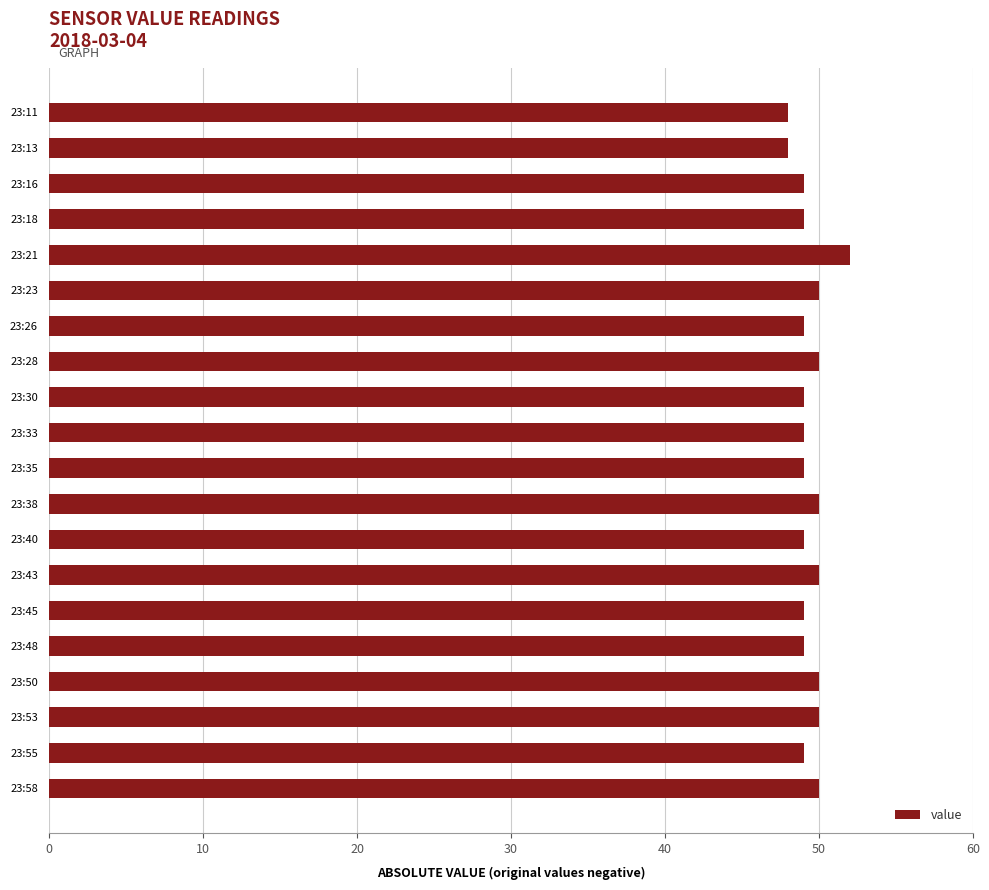

What is the value of the 4th bar from the top?

49